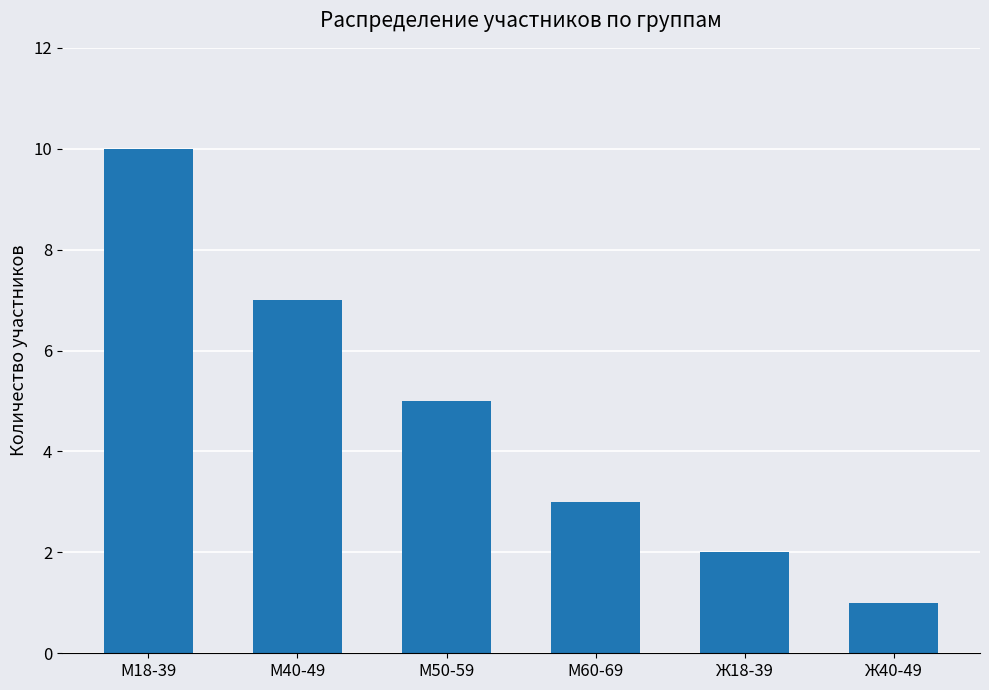

Reading left to right, list all the values displayed in this chart.

10	7	5	3	2	1